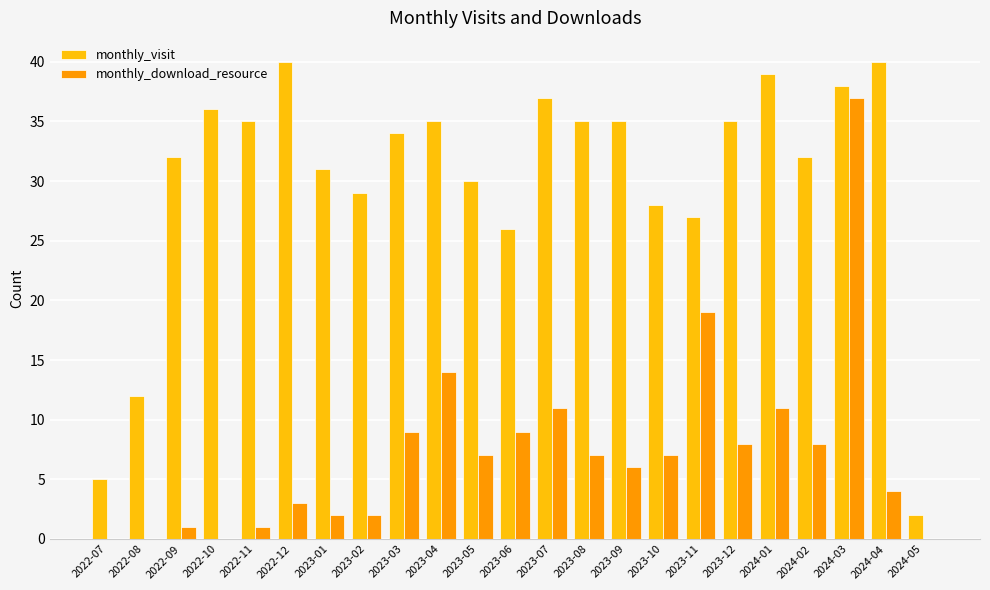

Which series has the largest total across all categories?

monthly_visit